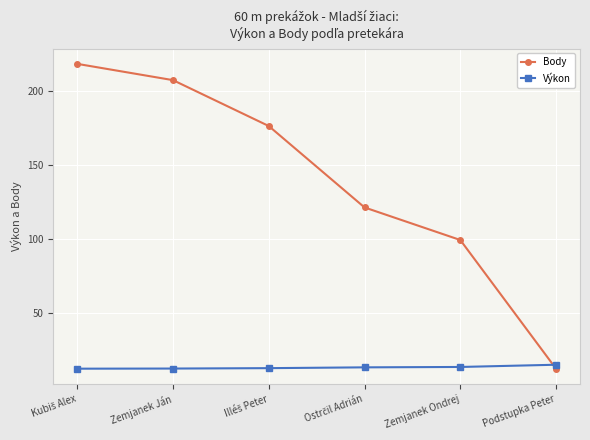

What is the label of the 1st point from the right?

Podstupka Peter